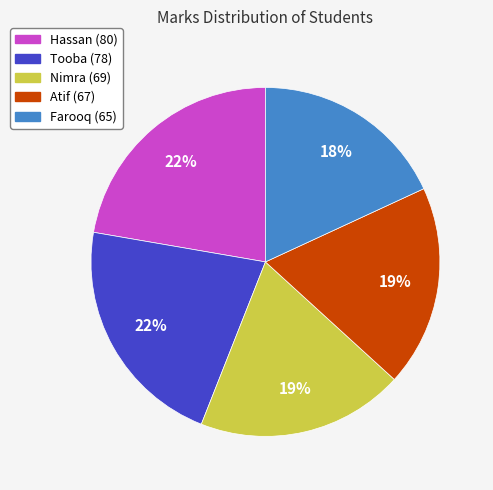

Do Hassan and Farooq together represent more than half of the pie?

No